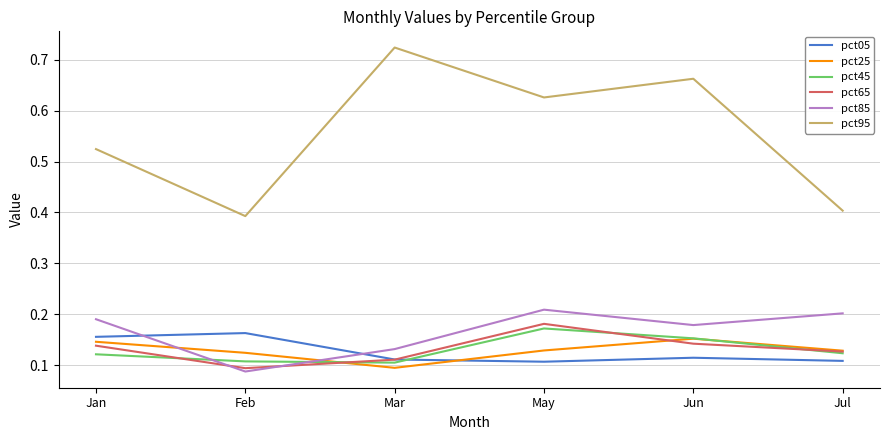

Does the chart have visible grid lines?

Yes